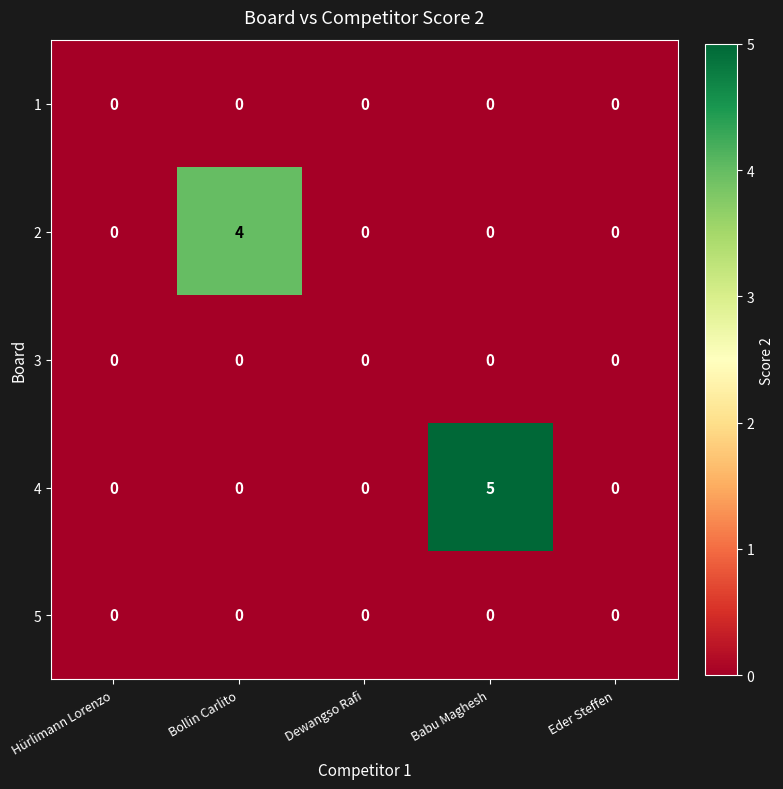

What is the total value across all series at Bollin Carlito?

4